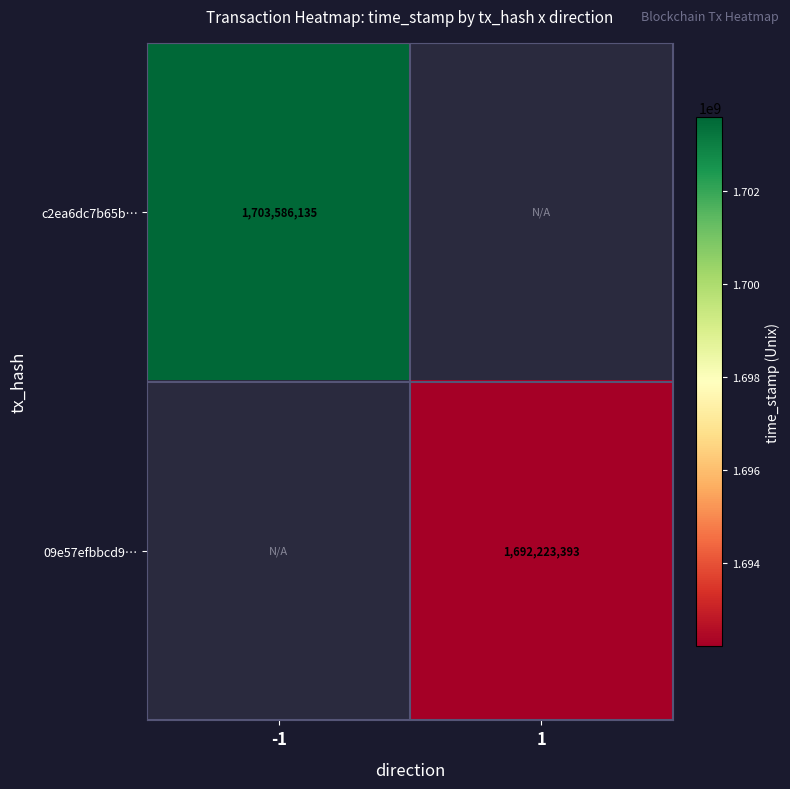

The value of c2ea6dc7b65b… at -1 is 2899446915. True or false?

False